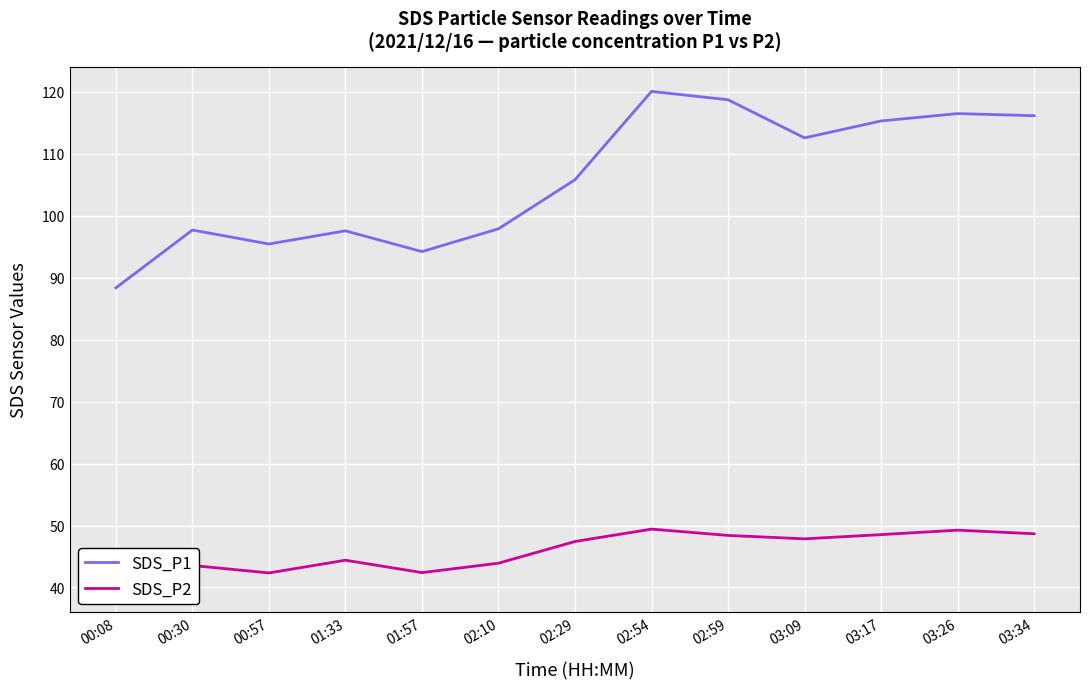

Rank the categories by SDS_P1 value from lowest to highest.

00:08, 01:57, 00:57, 01:33, 00:30, 02:10, 02:29, 03:09, 03:17, 03:34, 03:26, 02:59, 02:54